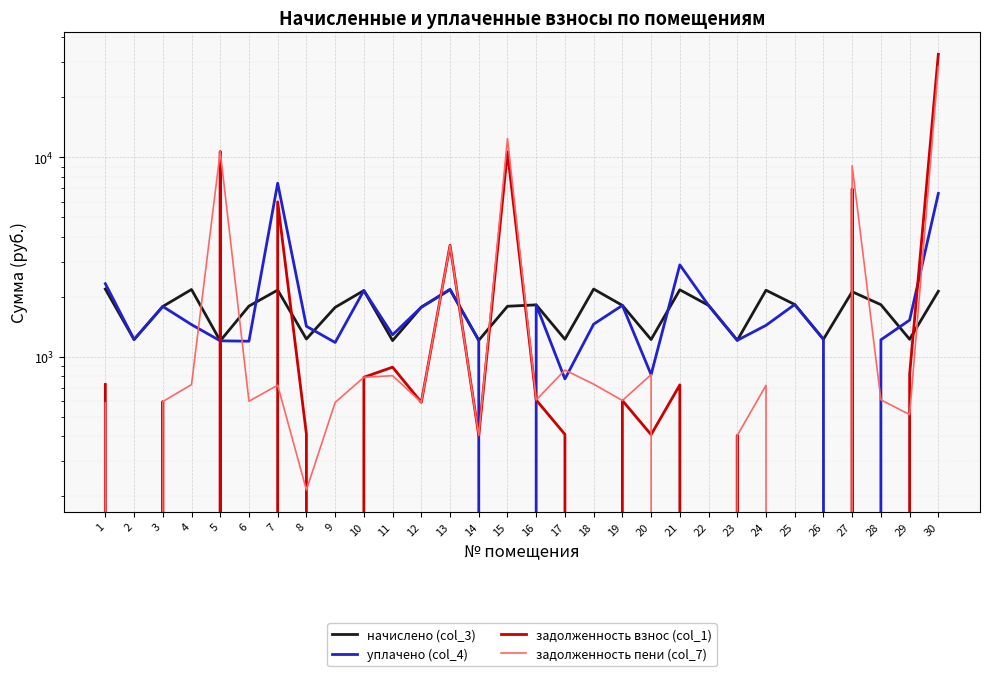

How many series are shown in this chart?

4